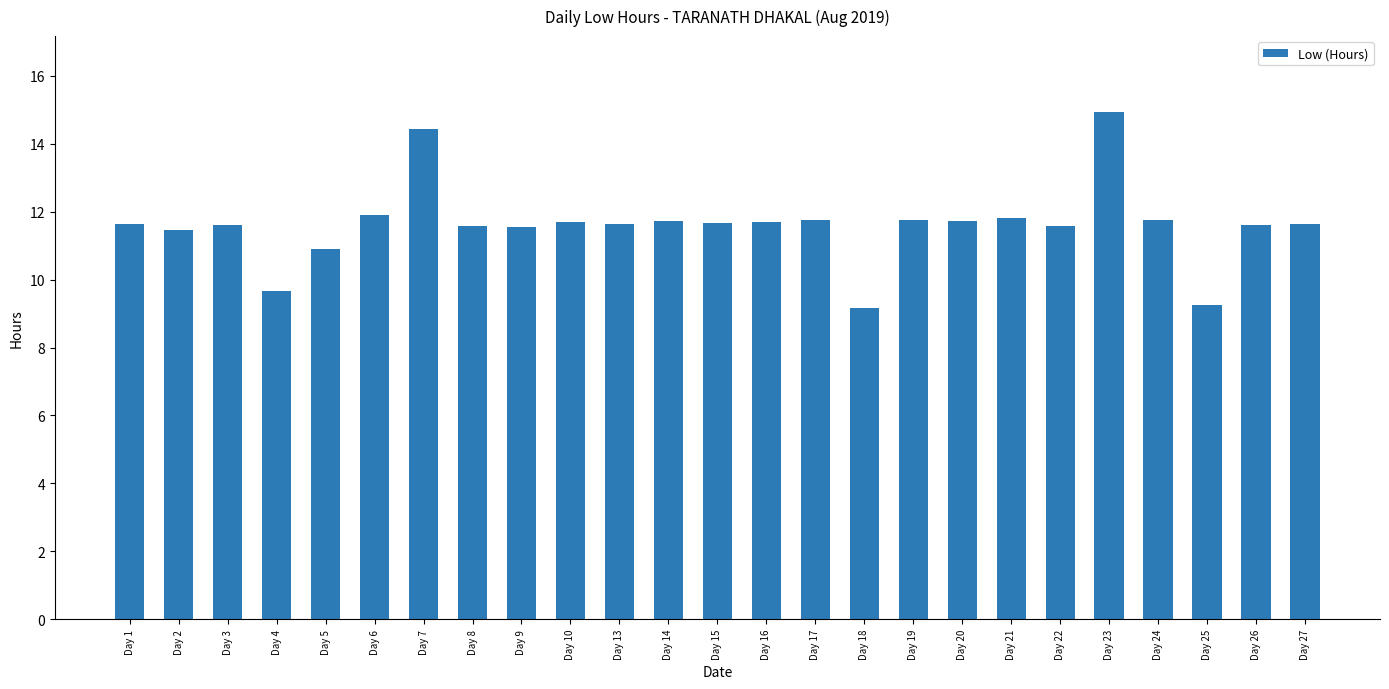

The chart shows a value of 19.8 at Day 19. True or false?

False